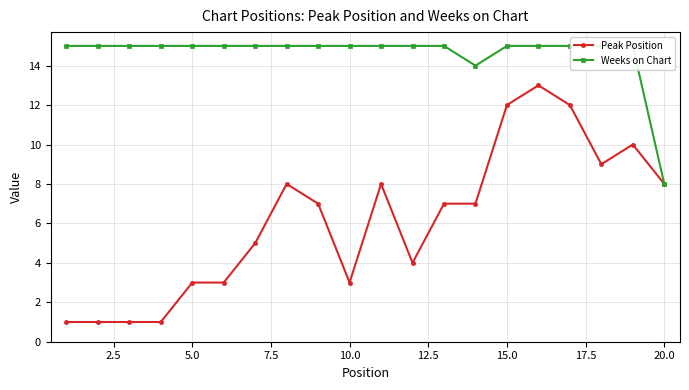

How many lines are shown in the chart?

2